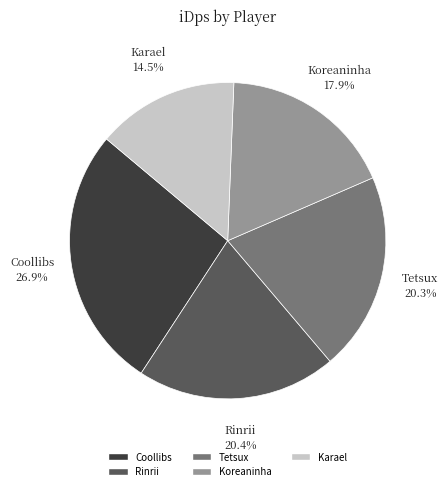

What percentage is the Koreaninha slice, to the nearest percent?

18%